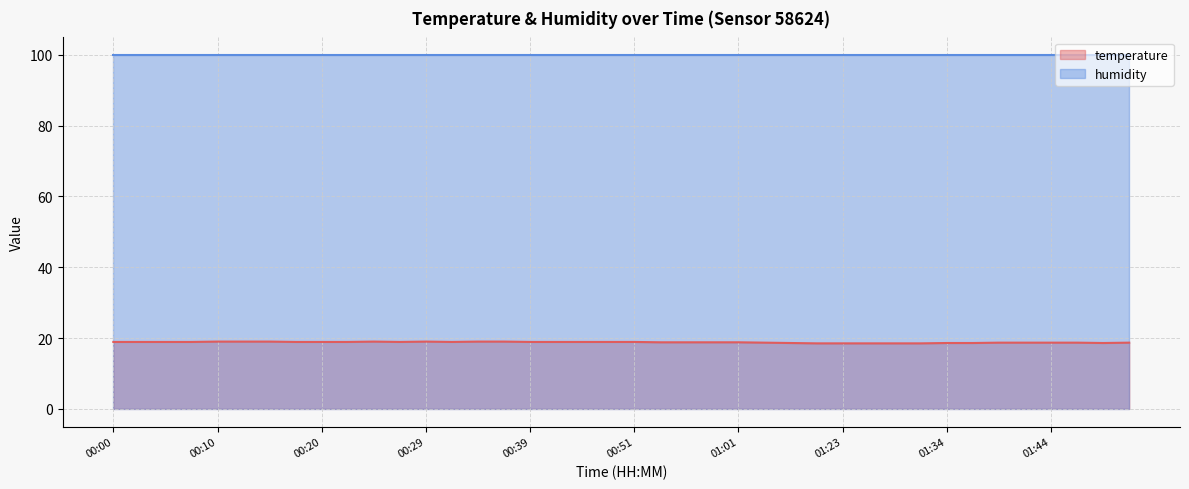

How many distinct data groups are displayed?

2